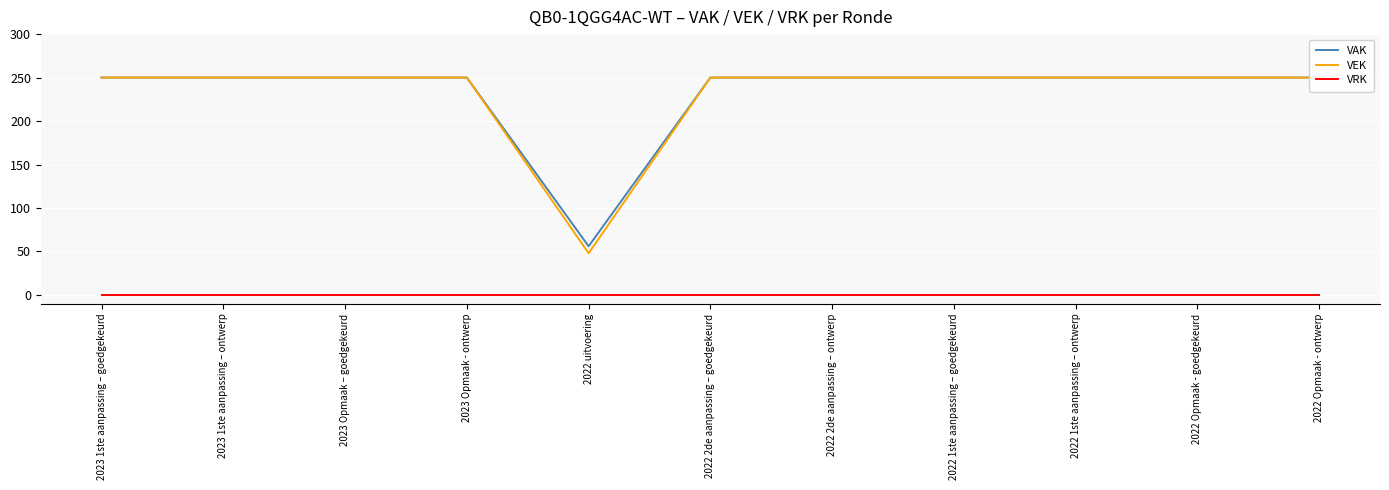

What is the average value of the VEK series?

232